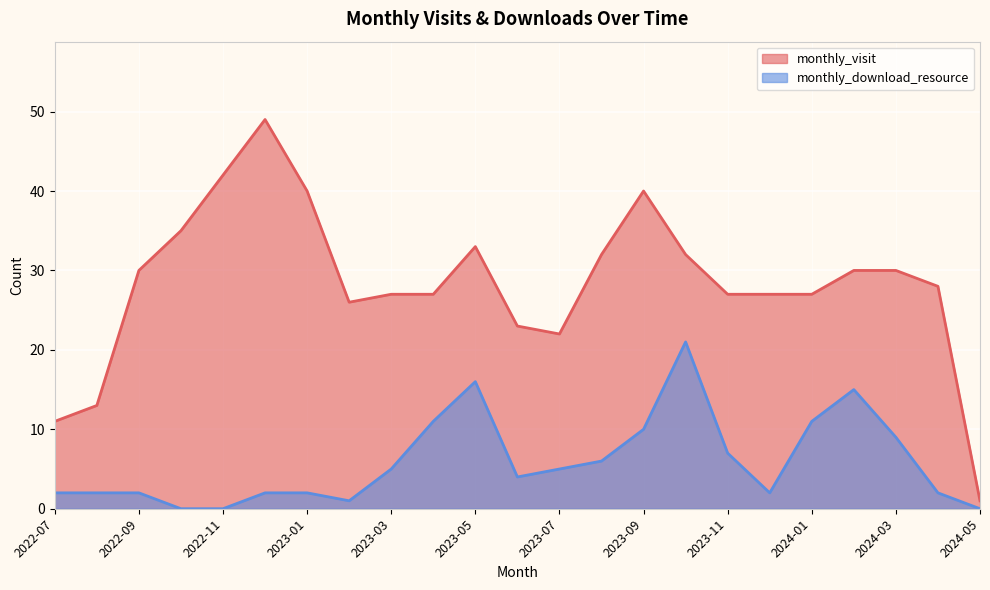

Rank the categories by monthly_visit value from highest to lowest.

2022-12, 2022-11, 2023-01, 2023-09, 2022-10, 2023-05, 2023-08, 2023-10, 2022-09, 2024-02, 2024-03, 2024-04, 2023-03, 2023-04, 2023-11, 2023-12, 2024-01, 2023-02, 2023-06, 2023-07, 2022-08, 2022-07, 2024-05